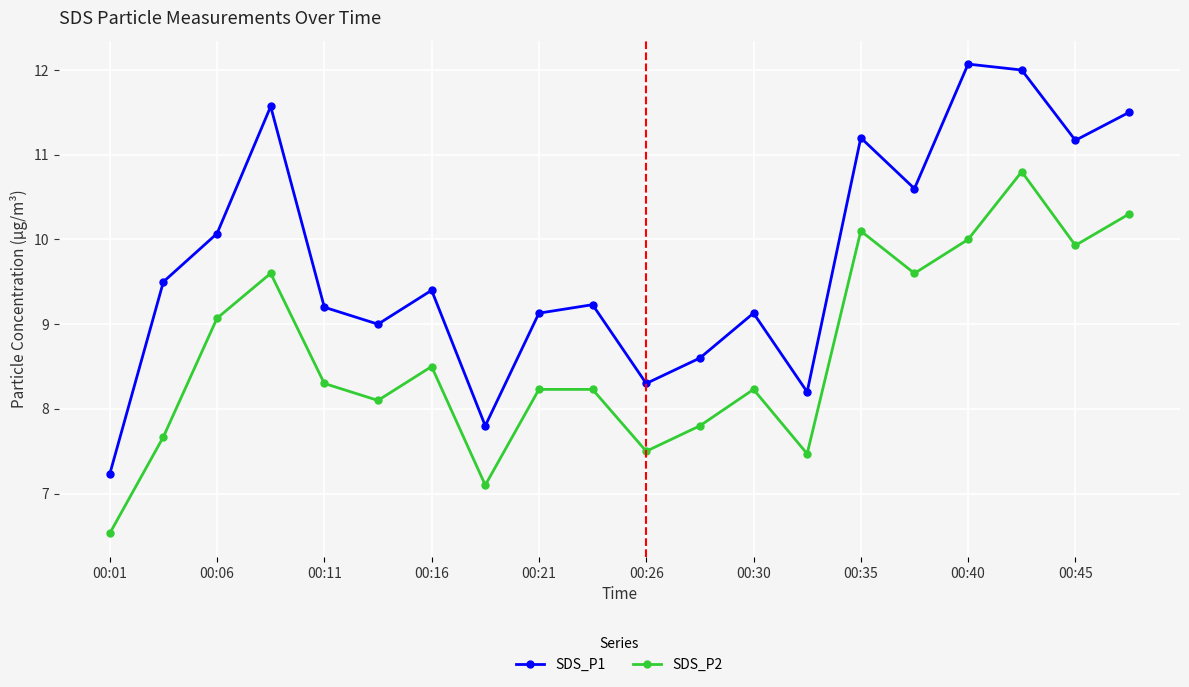

Which series has the largest range (max minus min)?

SDS_P1